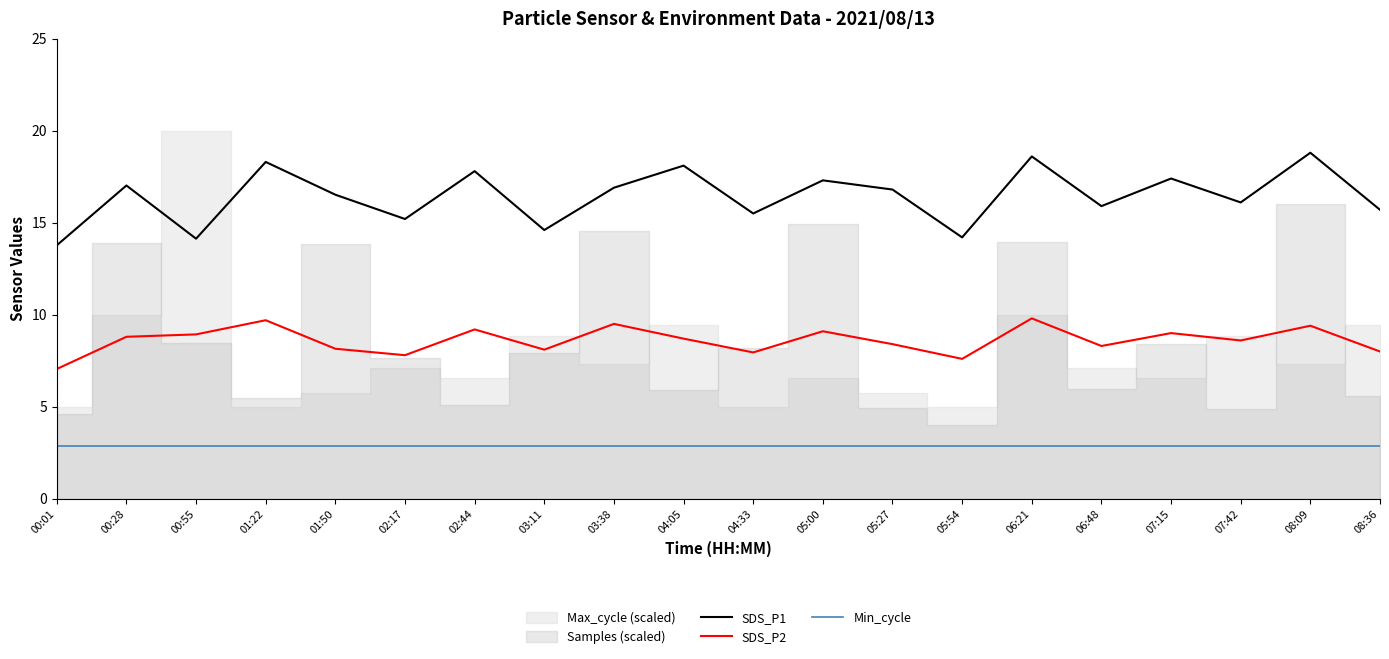

What is the label of the 12th point from the right?

03:38